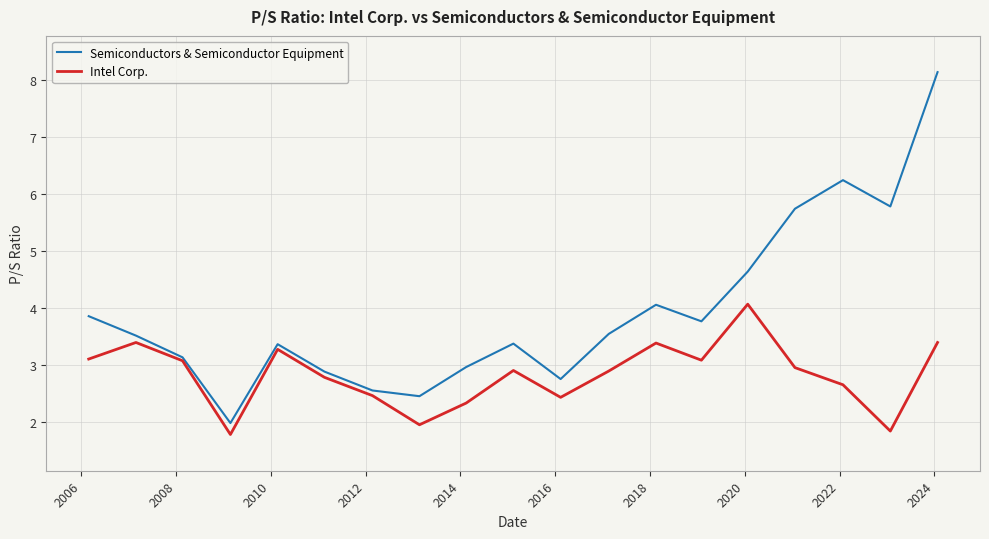

How many lines are shown in the chart?

2